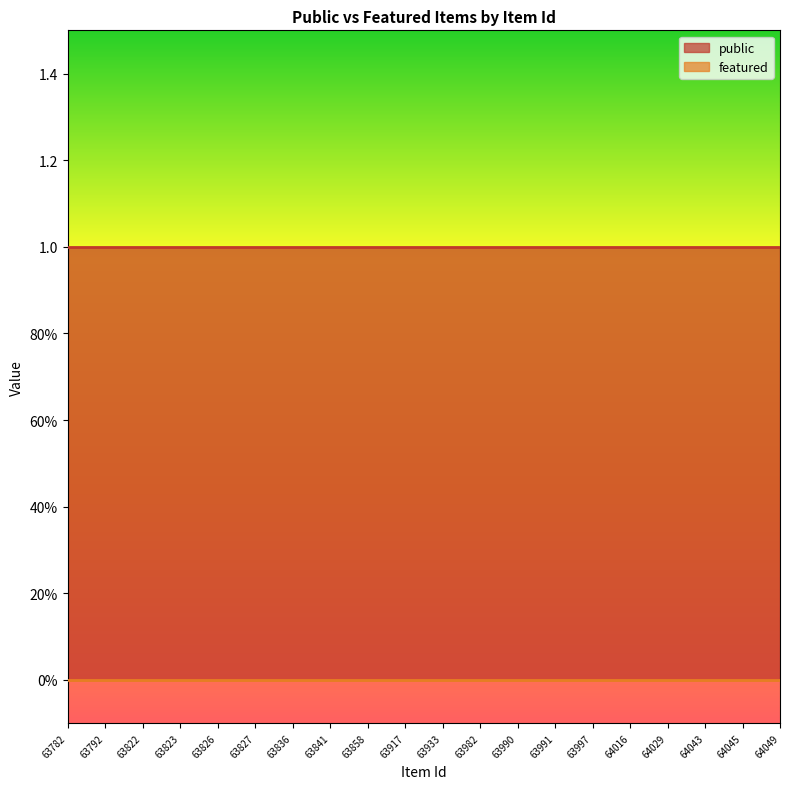

Rank the categories by public value from lowest to highest.

63782, 63792, 63822, 63823, 63826, 63827, 63836, 63841, 63858, 63917, 63933, 63982, 63990, 63991, 63997, 64016, 64029, 64043, 64045, 64049